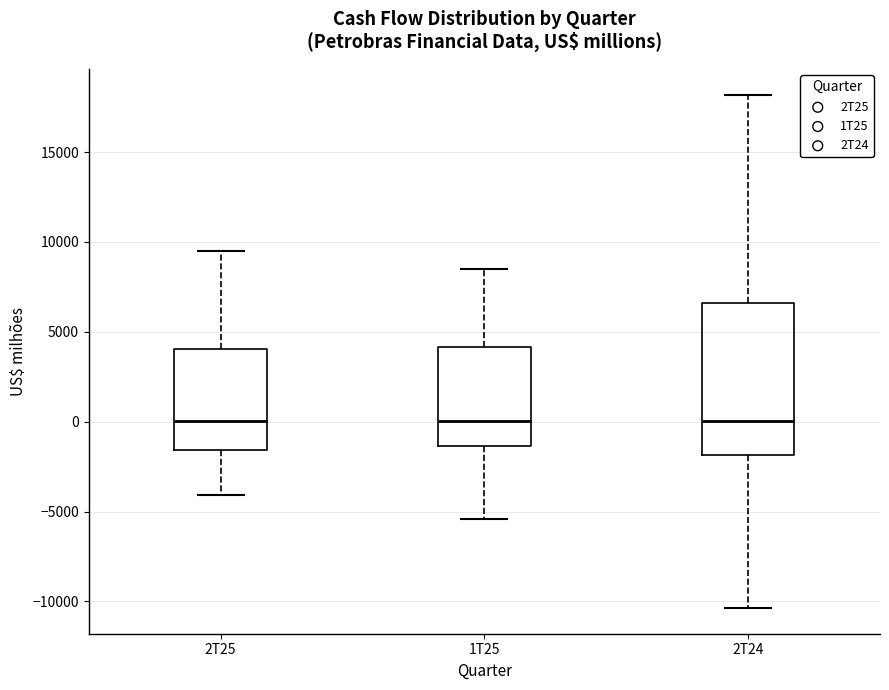

Reading left to right, read every box against the y-axis: the position of its median line, the range the box covers, and the ends of its whiskers. The values are not printed on the chart, so give them approximately, as read against the axis.

2T25: median 0, box -1500 to 4000, whiskers -4000 to 9500
1T25: median 0, box -1500 to 4000, whiskers -5500 to 8500
2T24: median 0, box -2000 to 6500, whiskers -10500 to 18000